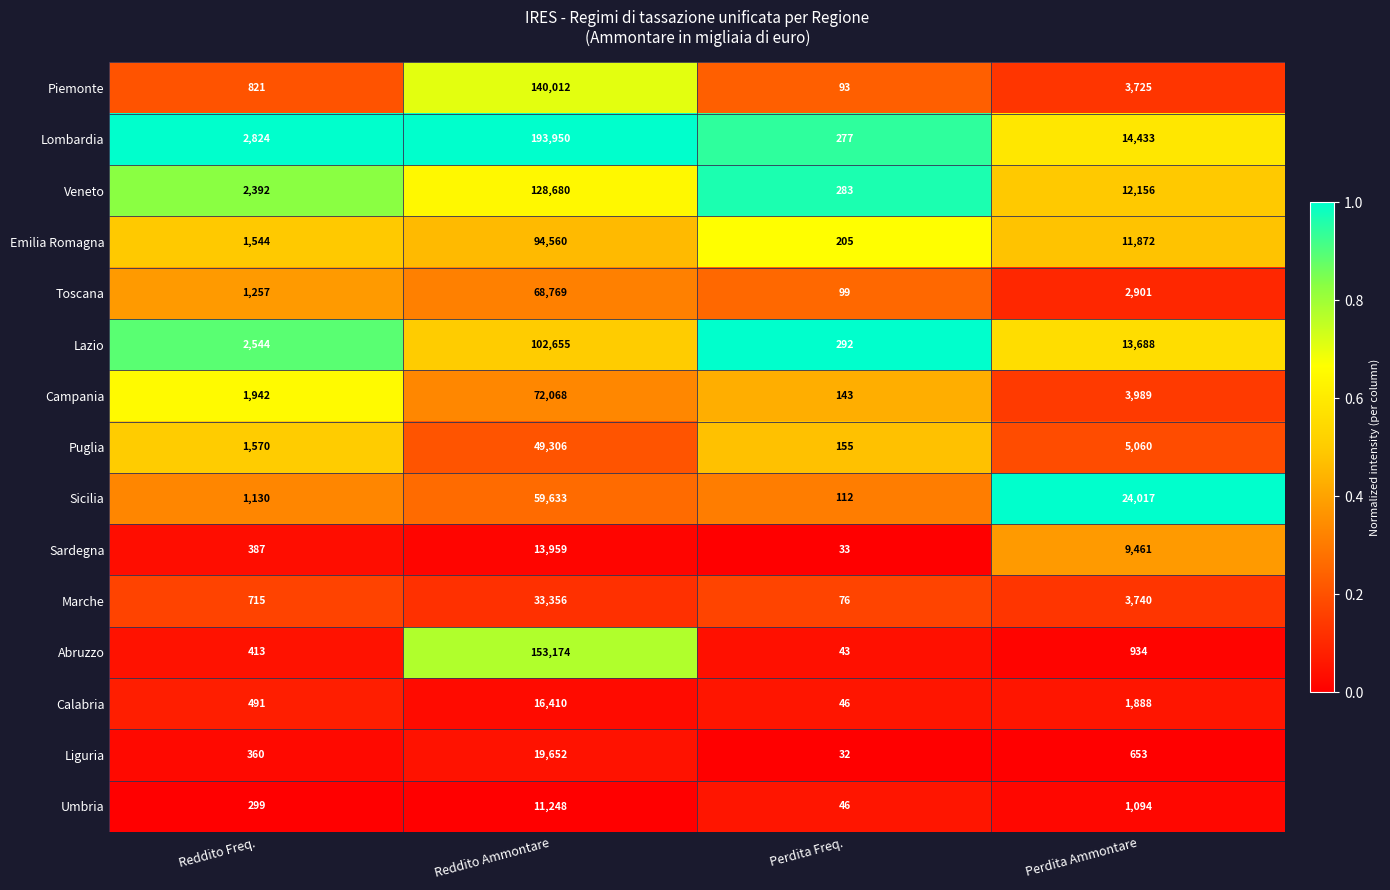

At Reddito Freq., list the series in order from smallest to largest.

Umbria, Liguria, Sardegna, Abruzzo, Calabria, Marche, Piemonte, Sicilia, Toscana, Emilia Romagna, Puglia, Campania, Veneto, Lazio, Lombardia